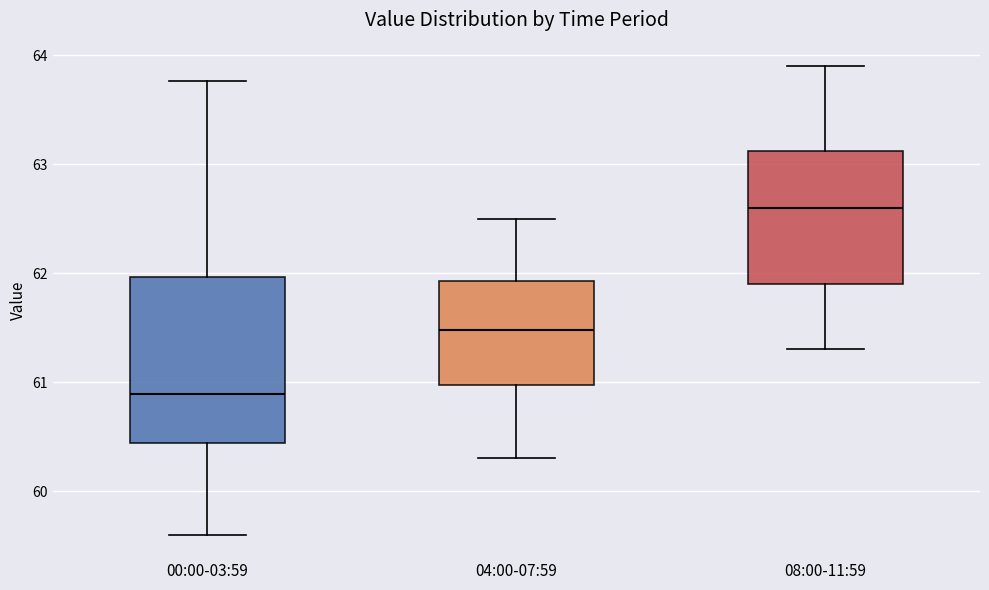

Reading left to right, transcribe this box plot: for each box, give where its median line is, the range the box spans, and where its two whiskers end, as read against the y-axis. The values are not printed on the chart, so give them approximately, as read against the axis.

00:00-03:59: median 60.9, box 60.4 to 62.0, whiskers 59.6 to 63.8
04:00-07:59: median 61.5, box 61.0 to 61.9, whiskers 60.3 to 62.5
08:00-11:59: median 62.6, box 61.9 to 63.1, whiskers 61.3 to 63.9